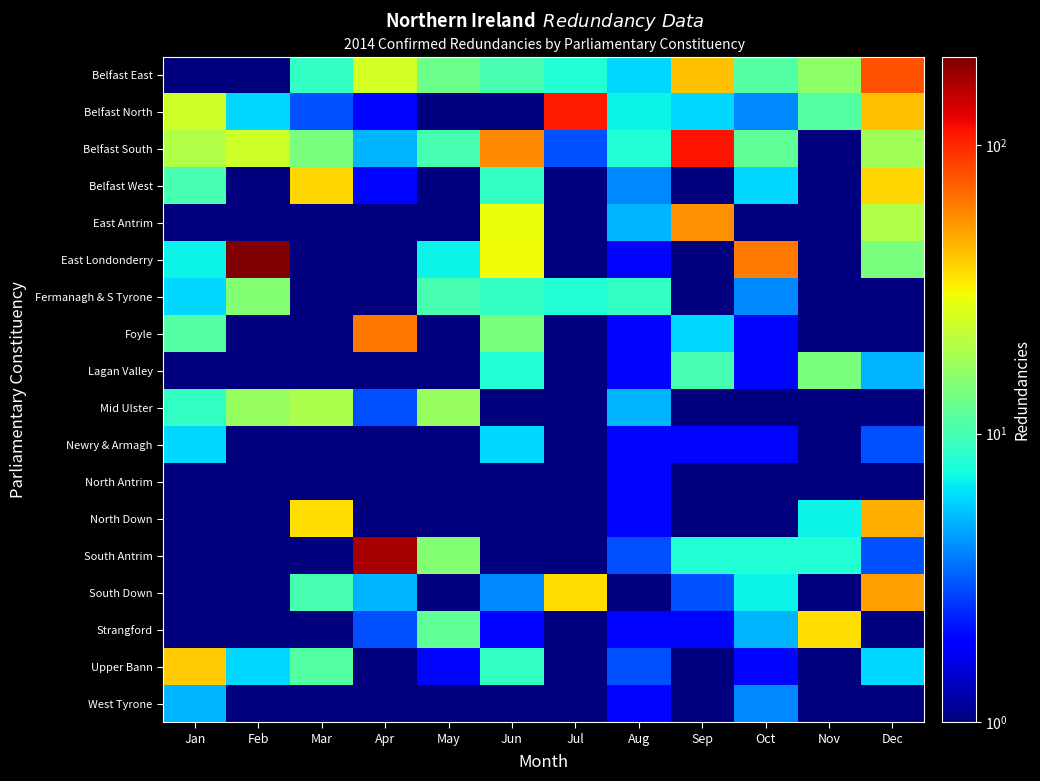

What is the smallest value displayed?

0.1